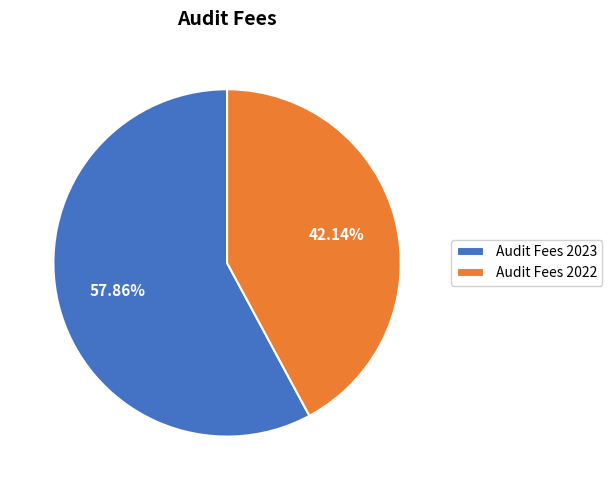

How many segments does this pie chart have?

2